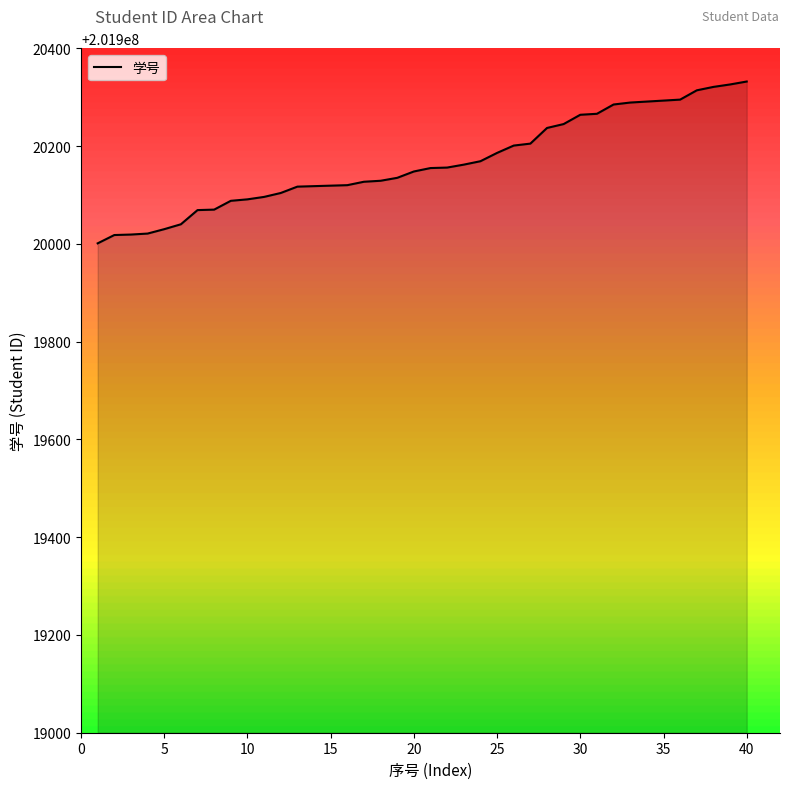

What is the difference between the maximum and minimum values?

331